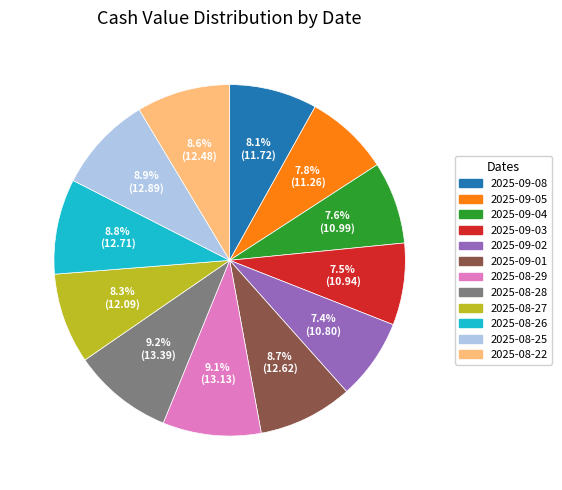

Does 2025-08-29 represent more than half of the total?

No